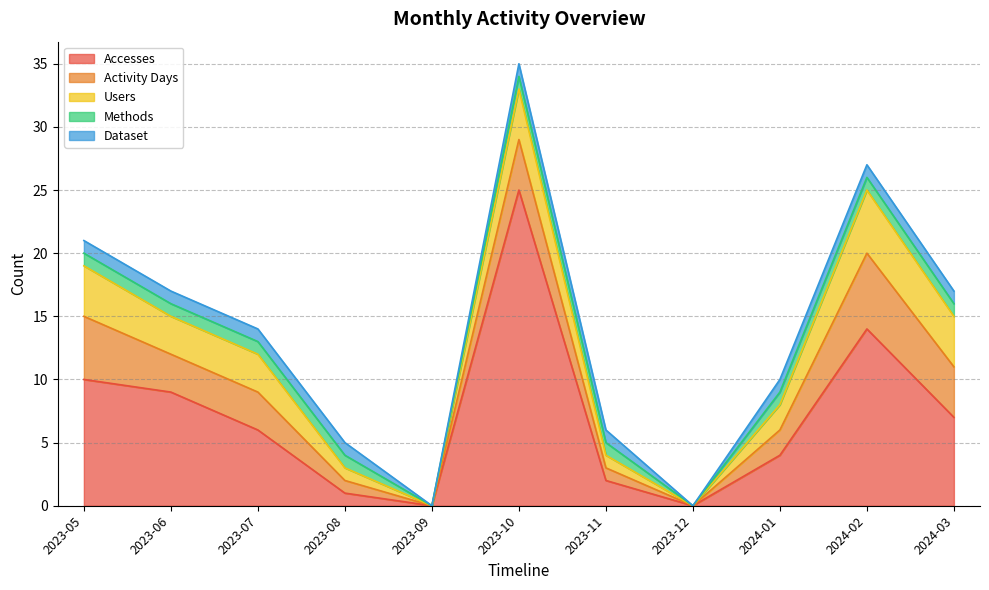

Reading left to right, extract all data points from this chart.

Accesses: 2023-05=10	2023-06=9	2023-07=6	2023-08=1	2023-09=0	2023-10=25	2023-11=2	2023-12=0	2024-01=4	2024-02=14	2024-03=7
Activity Days: 2023-05=5	2023-06=3	2023-07=3	2023-08=1	2023-09=0	2023-10=4	2023-11=1	2023-12=0	2024-01=2	2024-02=6	2024-03=4
Users: 2023-05=4	2023-06=3	2023-07=3	2023-08=1	2023-09=0	2023-10=4	2023-11=1	2023-12=0	2024-01=2	2024-02=5	2024-03=4
Methods: 2023-05=1	2023-06=1	2023-07=1	2023-08=1	2023-09=0	2023-10=1	2023-11=1	2023-12=0	2024-01=1	2024-02=1	2024-03=1
Dataset: 2023-05=1	2023-06=1	2023-07=1	2023-08=1	2023-09=0	2023-10=1	2023-11=1	2023-12=0	2024-01=1	2024-02=1	2024-03=1